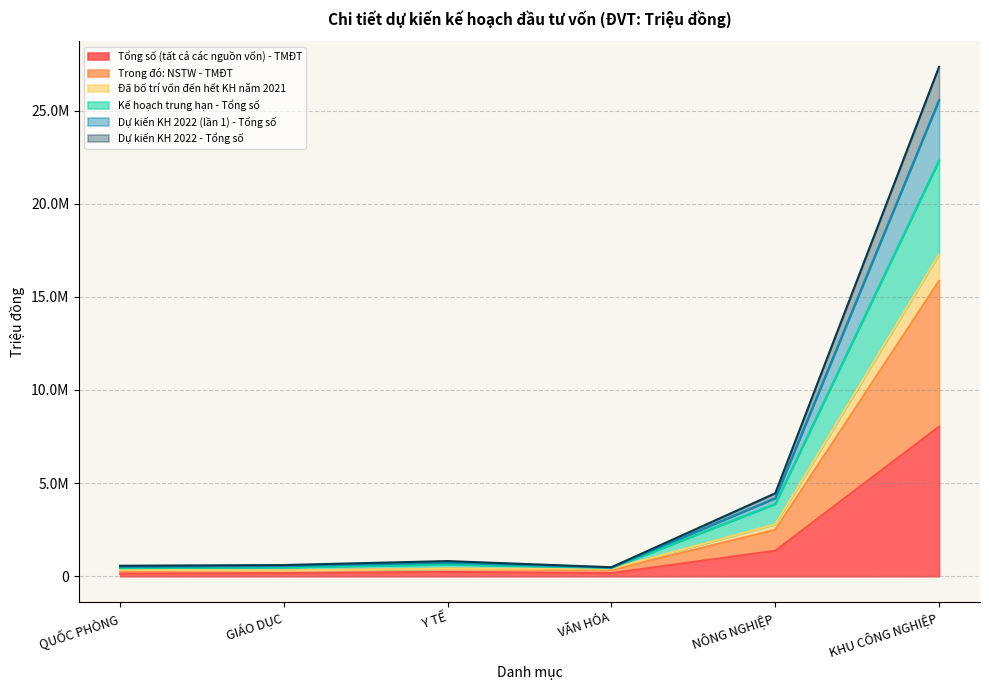

At which category does Kế hoạch trung hạn - Tổng số reach its first local peak?

Y TẾ